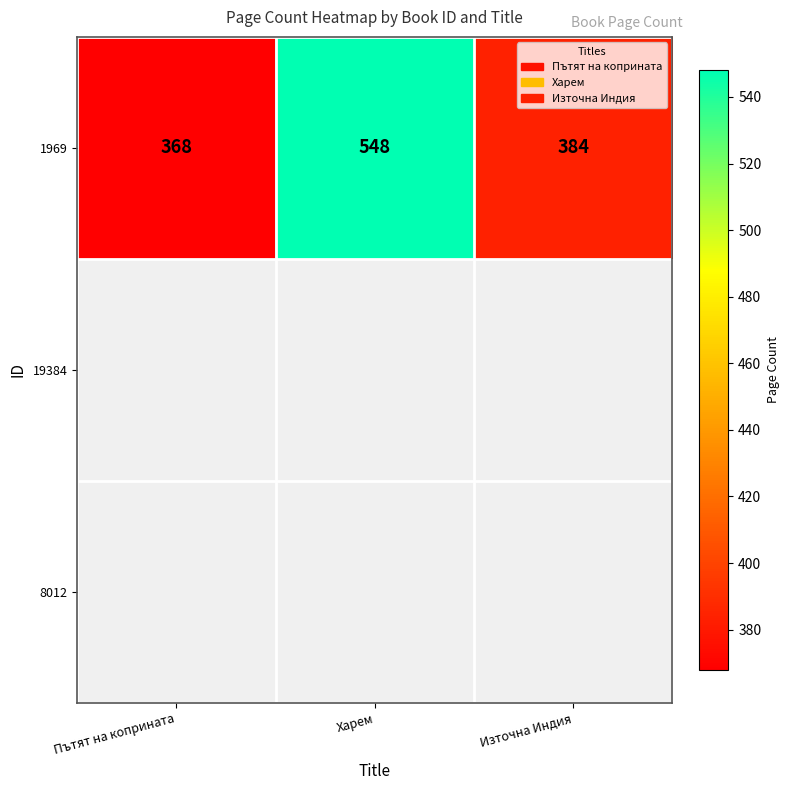

Count the number of data series in this chart.

1